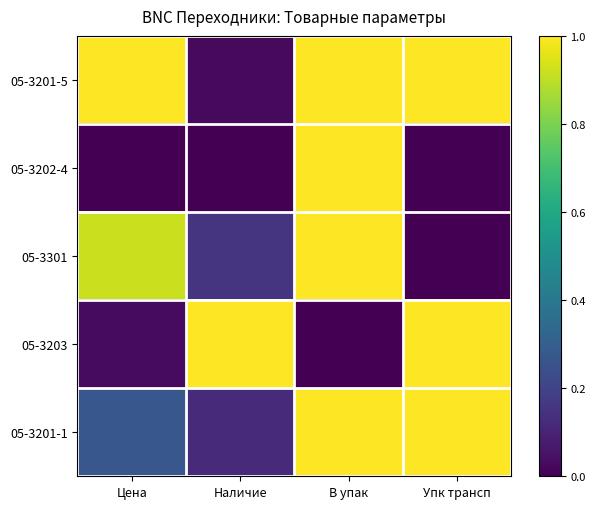

Which series has the largest total across all categories?

05-3201-5